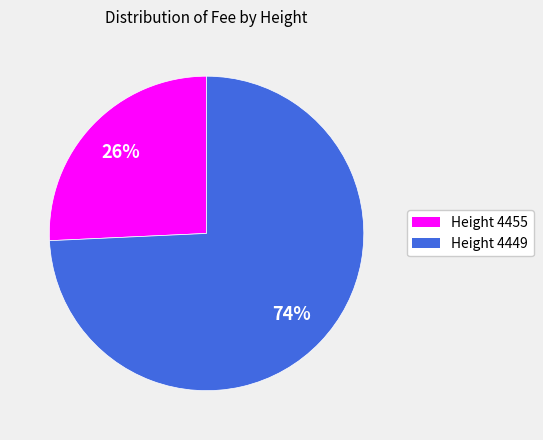

To the nearest percent, what portion does Height 4455 represent?

26%